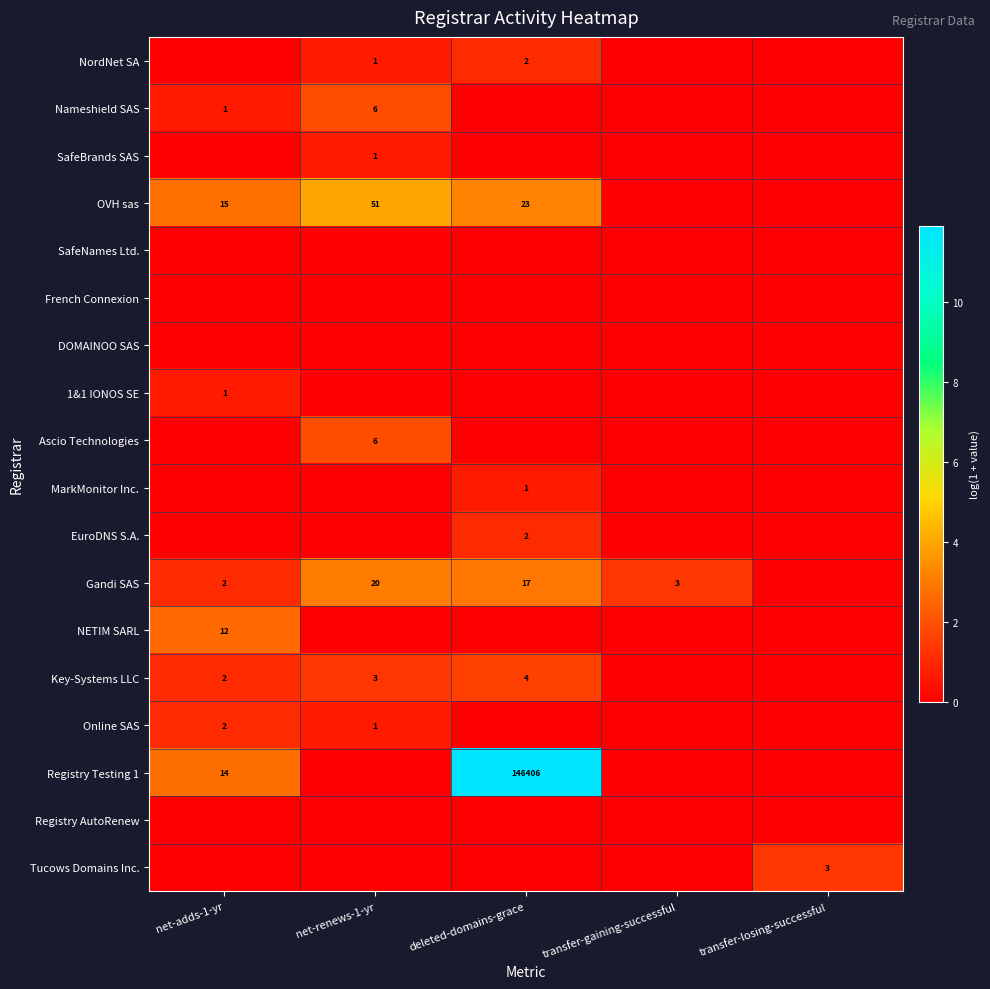

The Gandi SAS series shows 4 at deleted-domains-grace. True or false?

False